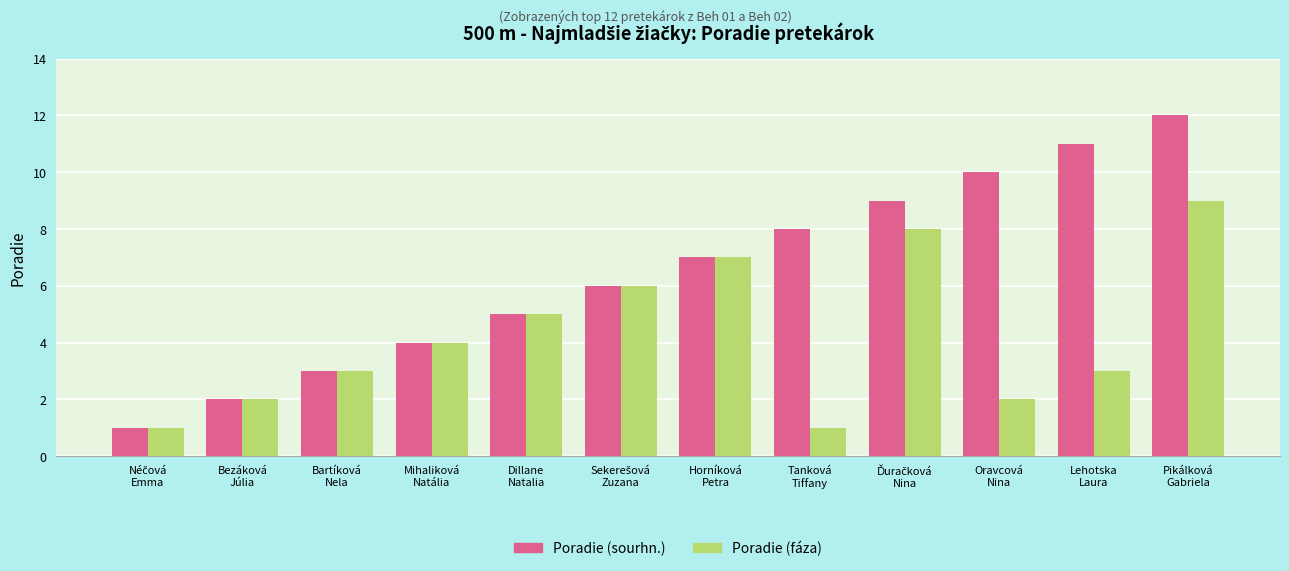

What is the difference between the maximum and minimum values in the Poradie (fáza) series?

8